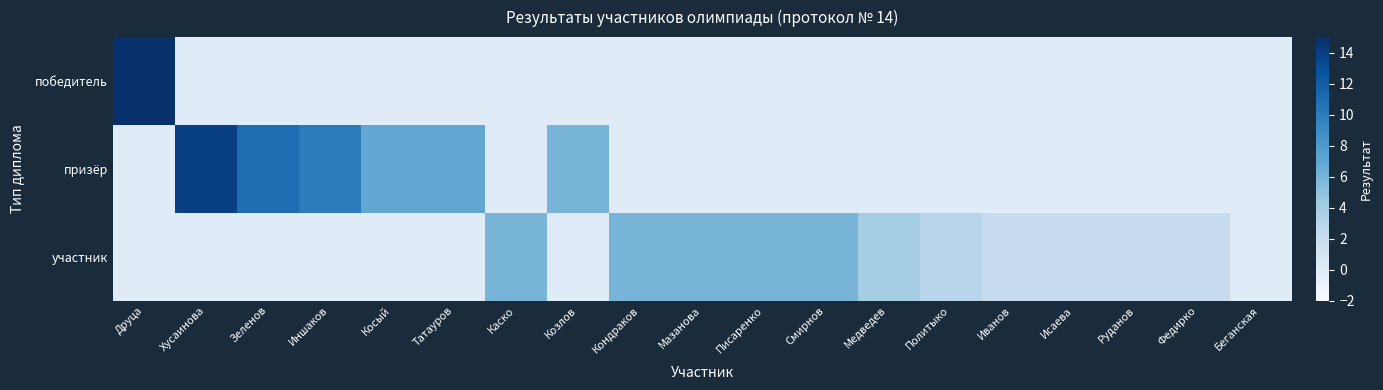

Which series has the widest spread of values?

победитель